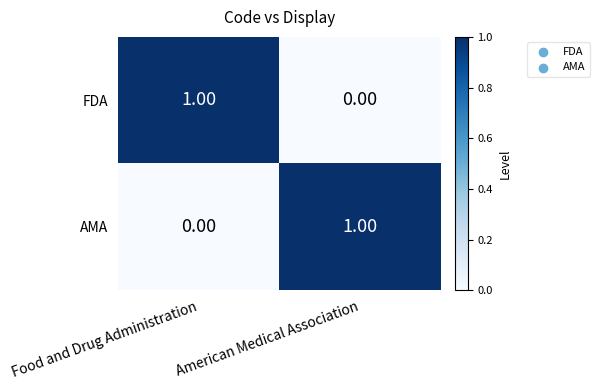

At which label is FDA closest to 0?

American Medical Association